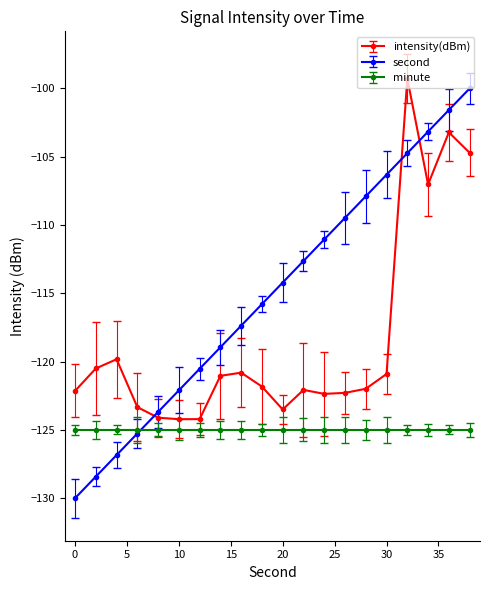

At how many categories does at least one series exceed -126?

20